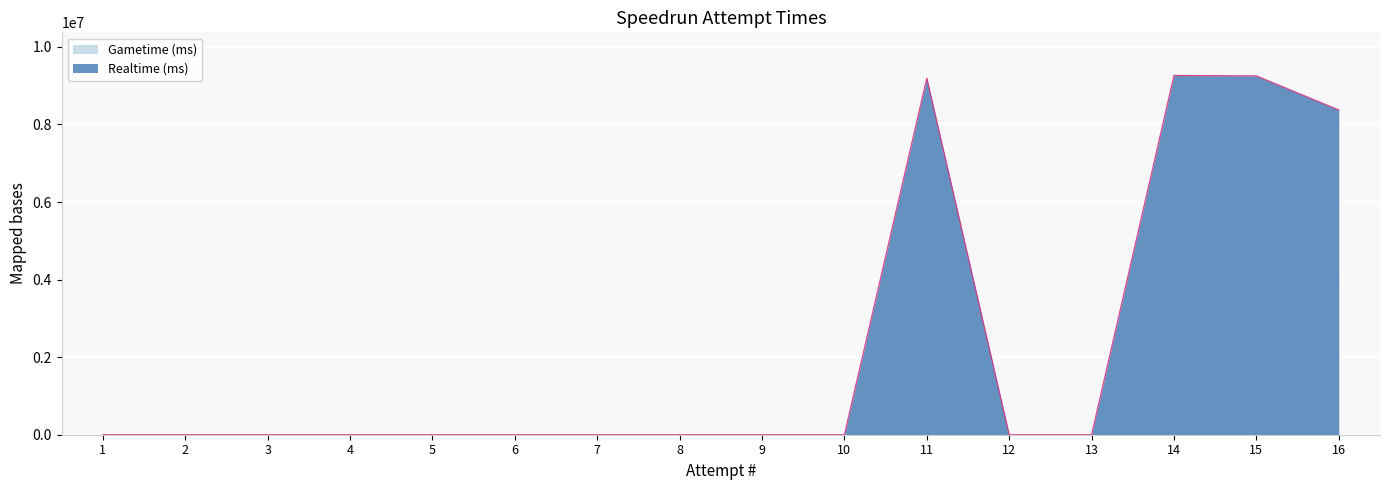

The value at 16 is 2487064. True or false?

False